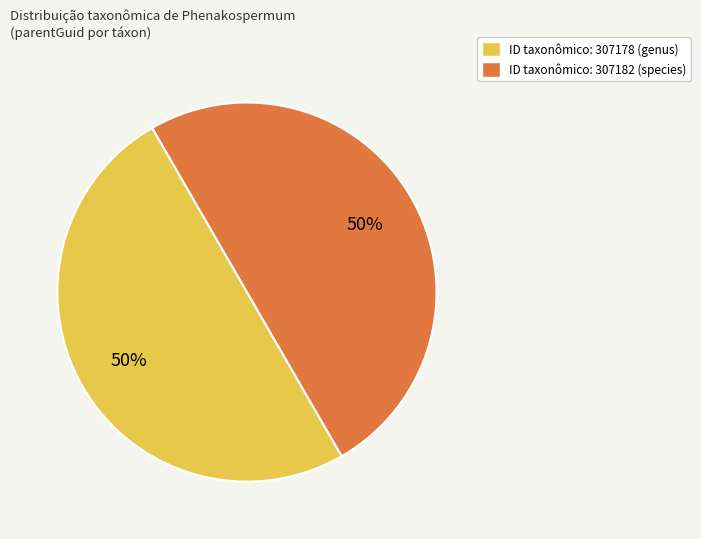

How many segments does this pie chart have?

2